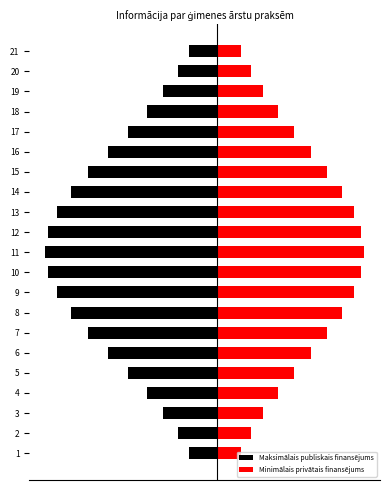

Which series has the largest total across all categories?

Minimālais privātais finansējums